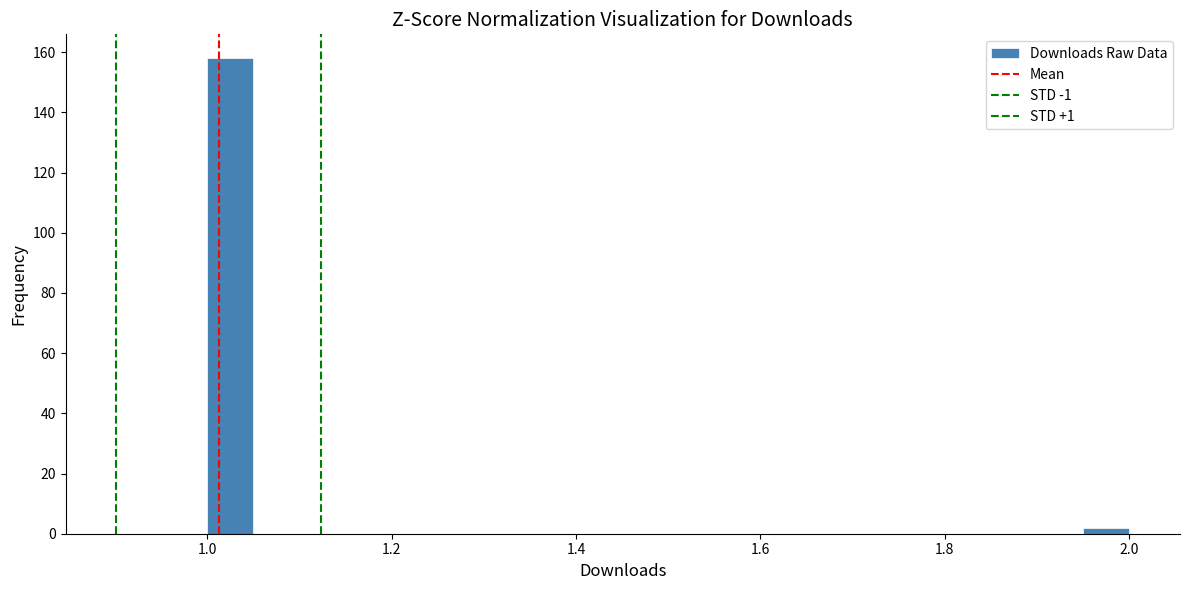

Around what value on the x-axis is the tallest bar? Give the approximate position of its centre, as read against the axis.

1.02